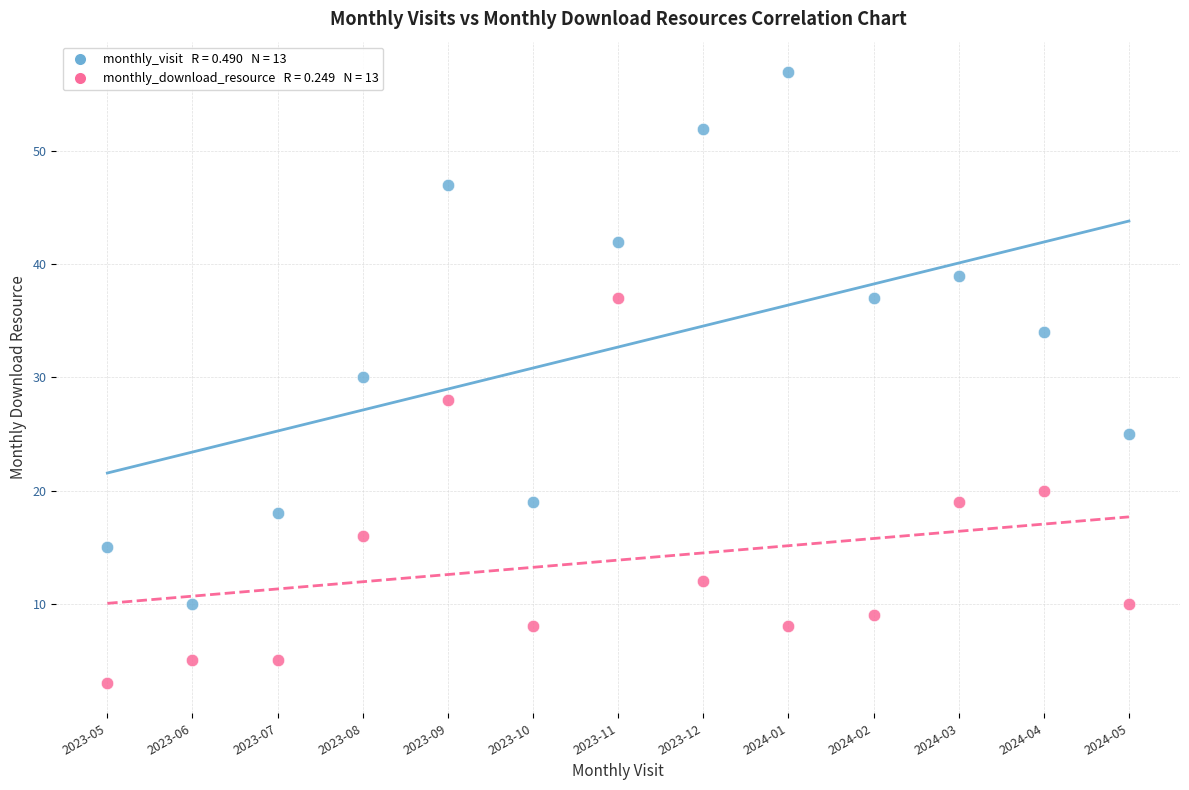

Across all data points, what is the range of Y values (max minus min)?

54